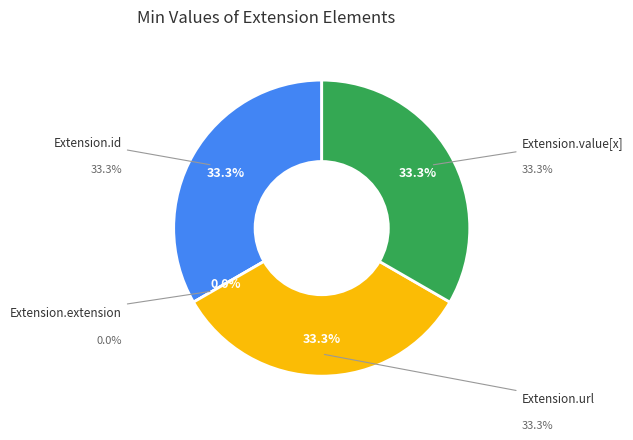

Do Extension.extension and Extension.url together represent more than half of the pie?

No